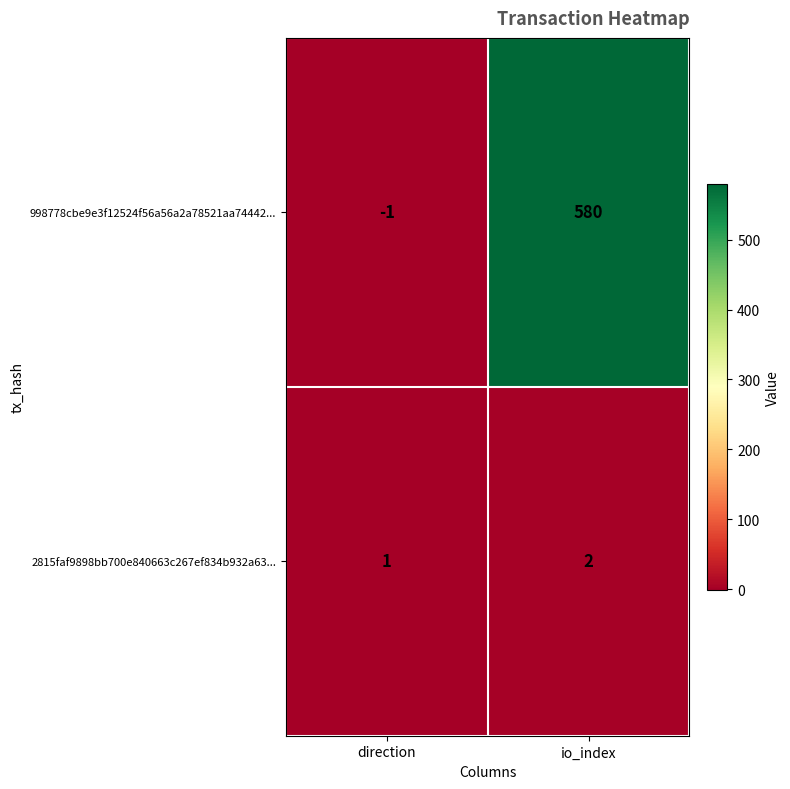

At which category does the chart reach its peak across all series?

io_index